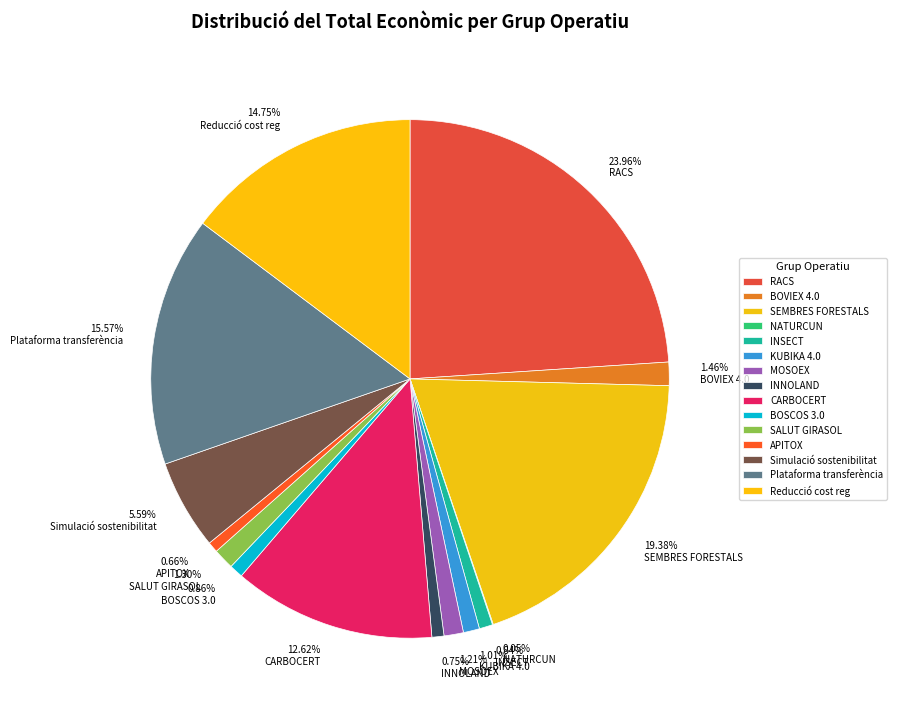

Rank the categories by value from highest to lowest.

RACS, SEMBRES FORESTALS, Plataforma transferència, Reducció cost reg, CARBOCERT, Simulació sostenibilitat, BOVIEX 4.0, SALUT GIRASOL, MOSOEX, KUBIKA 4.0, BOSCOS 3.0, INSECT, INNOLAND, APITOX, NATURCUN